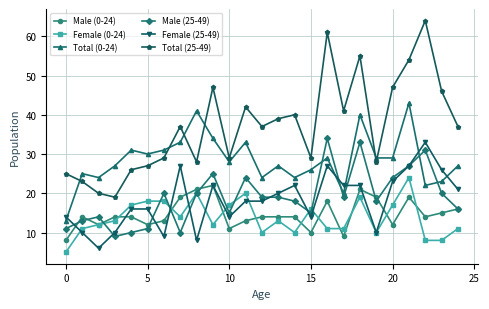

True or false: Female (0-24) has more than 0 interior local peaks.

True